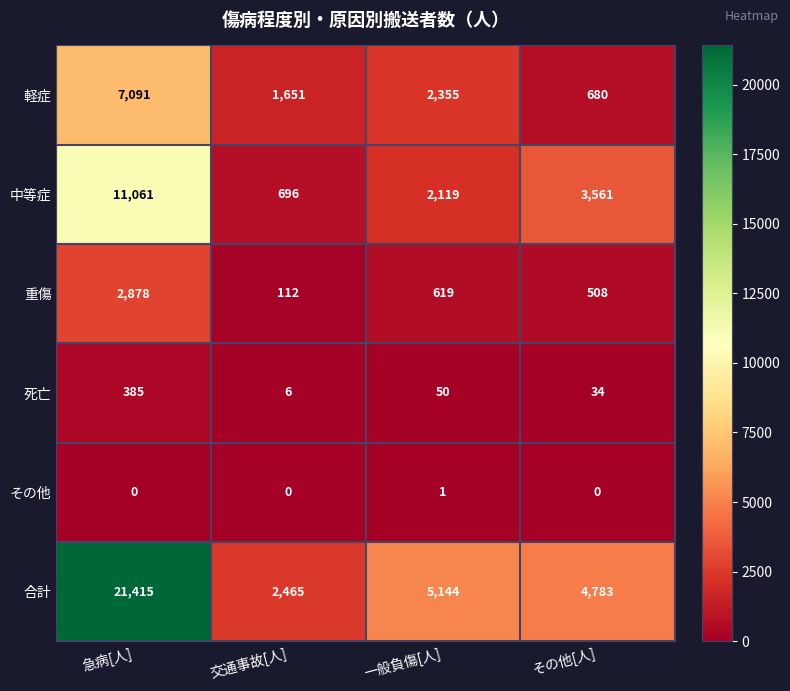

How many data points does each series have?

4